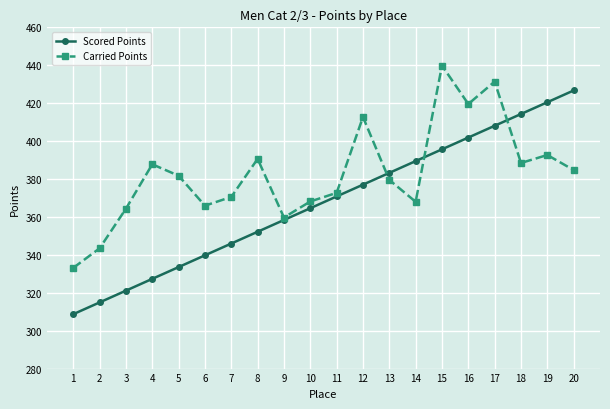

What is the value of the Carried Points point at the 3rd from the left?

364.3